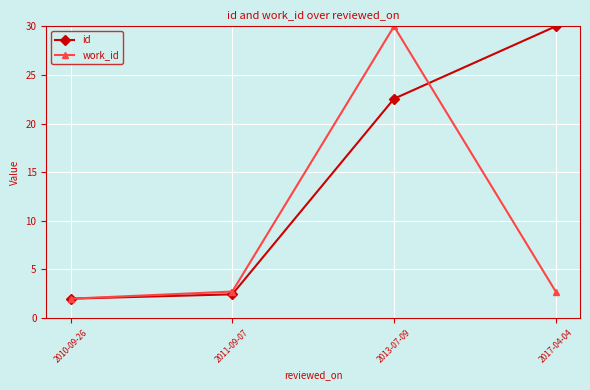

Reading right to left, what are all the values shown in this chart?

id: 2017-04-04=30.0	2013-07-09=22.6	2011-09-07=2.4	2010-09-26=2.0
work_id: 2017-04-04=2.7	2013-07-09=30.0	2011-09-07=2.7	2010-09-26=2.0